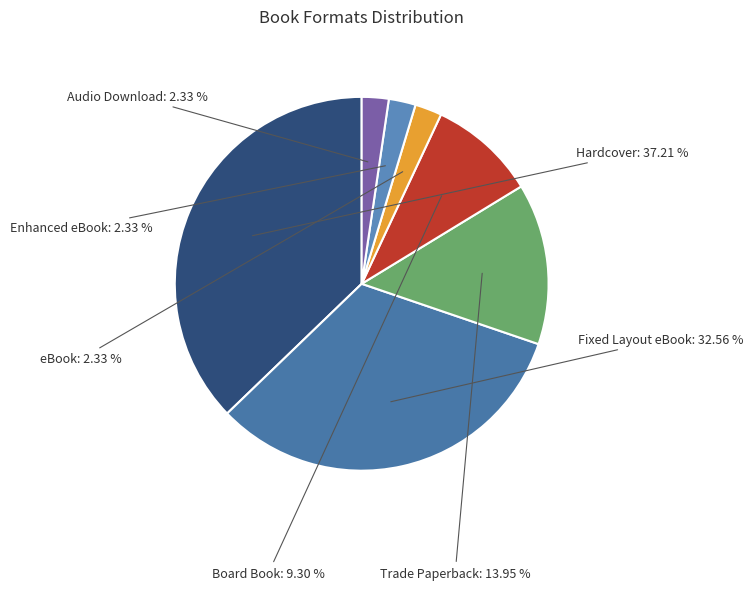

Is Hardcover the majority of the pie?

No